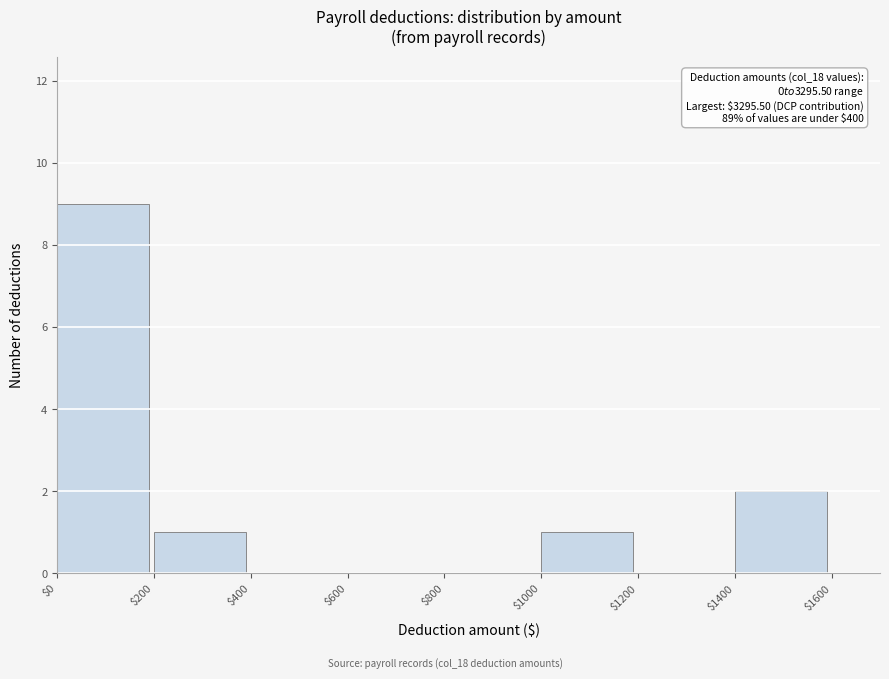

Which range on the x-axis has the tallest bar?

$0 to $200